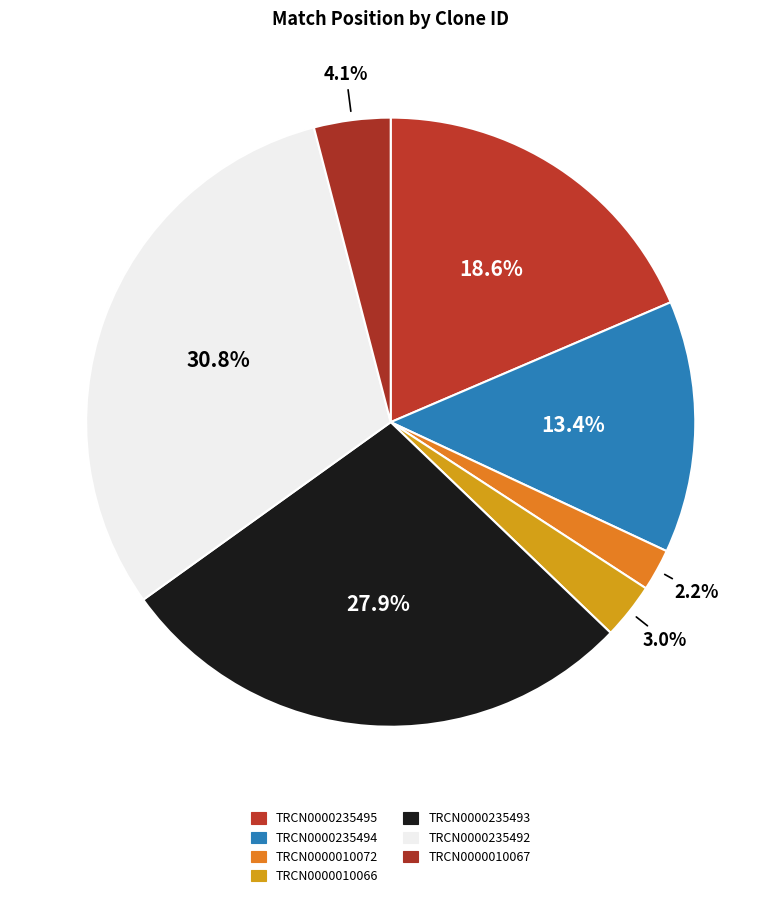

Count the number of slices in the pie.

7